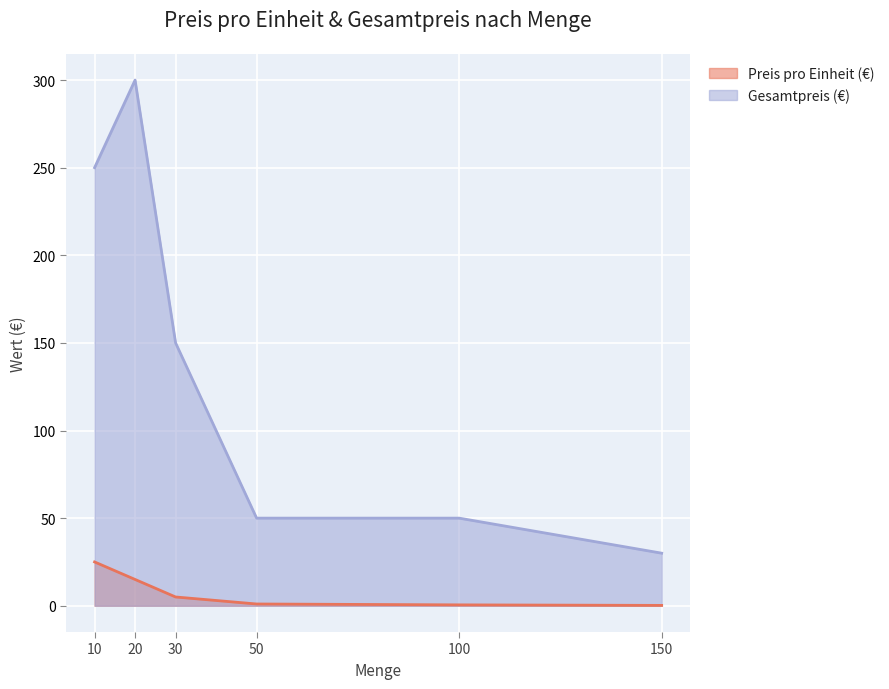

True or false: Gesamtpreis (€) and Preis pro Einheit (€) cross at least once.

False